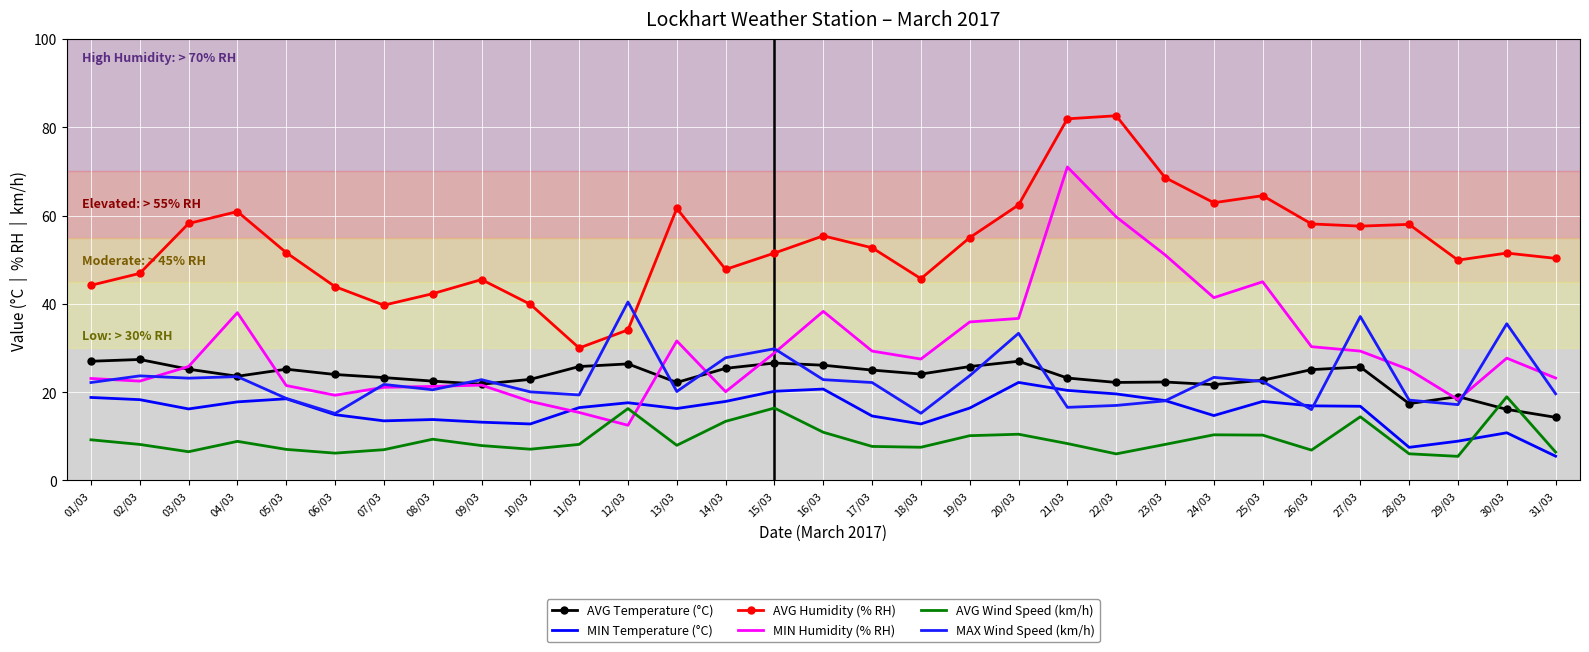

What position from the right is 31/03?

1